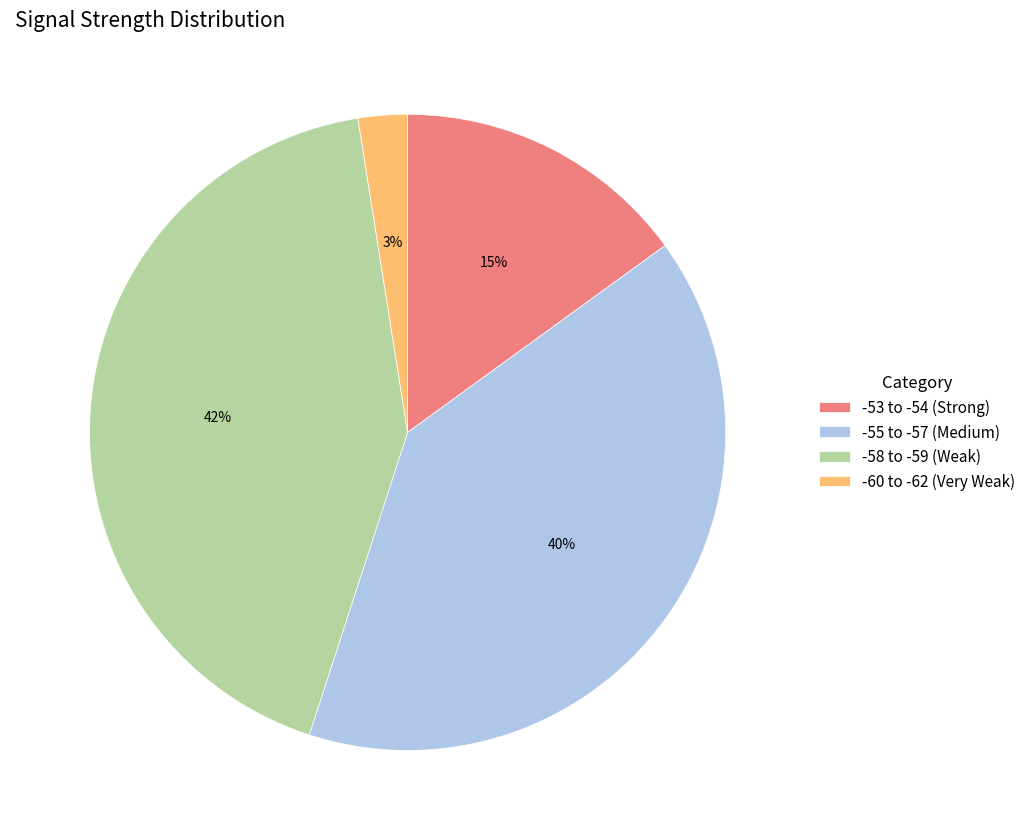

The -55 to -57 (Medium) slice represents 40% of the pie. True or false?

True